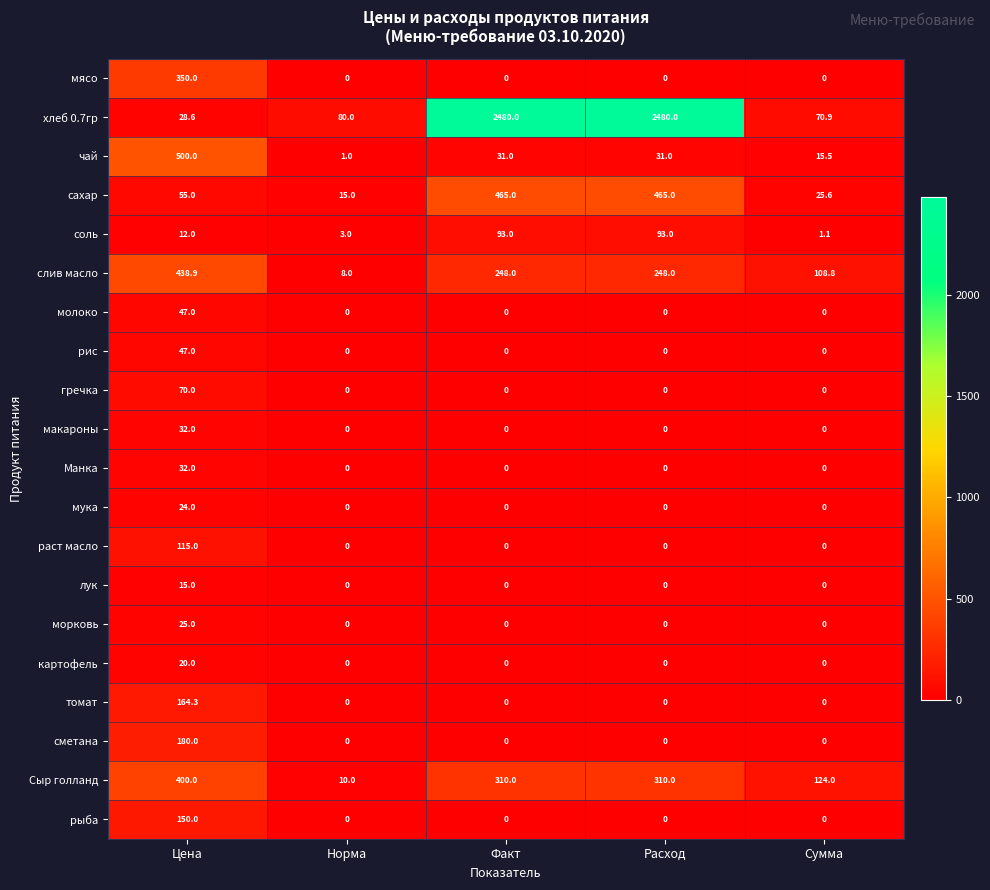

Where is соль nearest to the value 47?

Цена